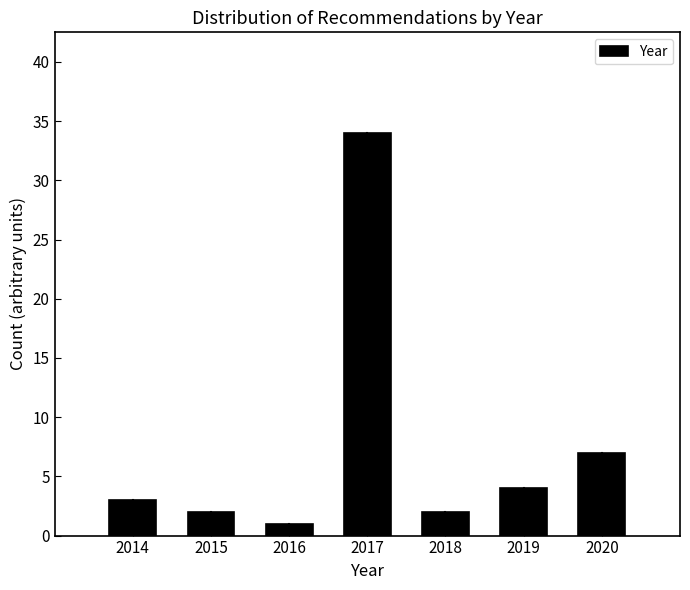

Reading left to right, extract all data points from this chart.

3	2	1	34	2	4	7